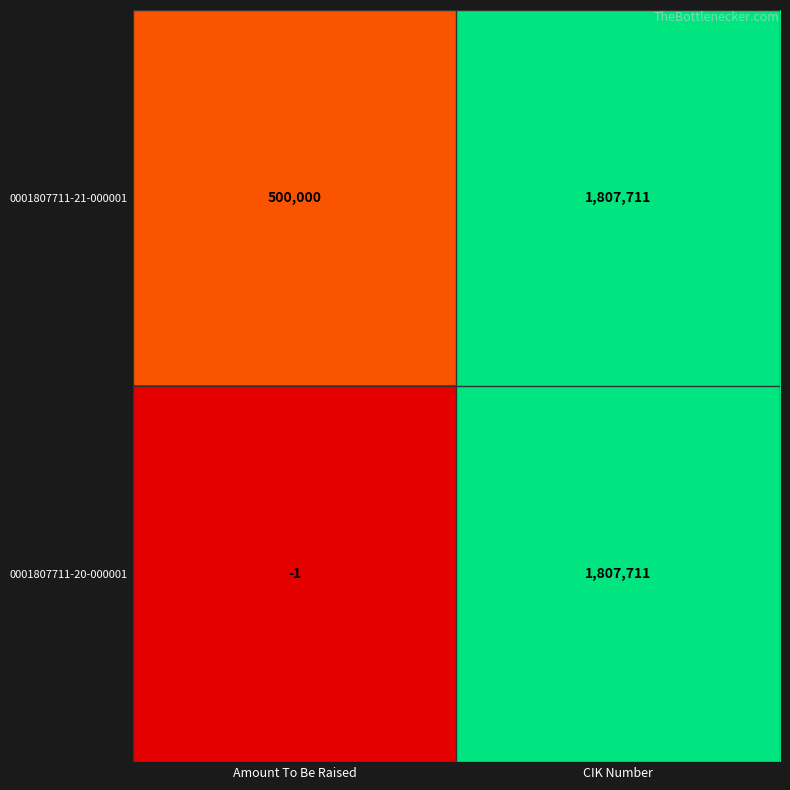

How many distinct data groups are displayed?

2